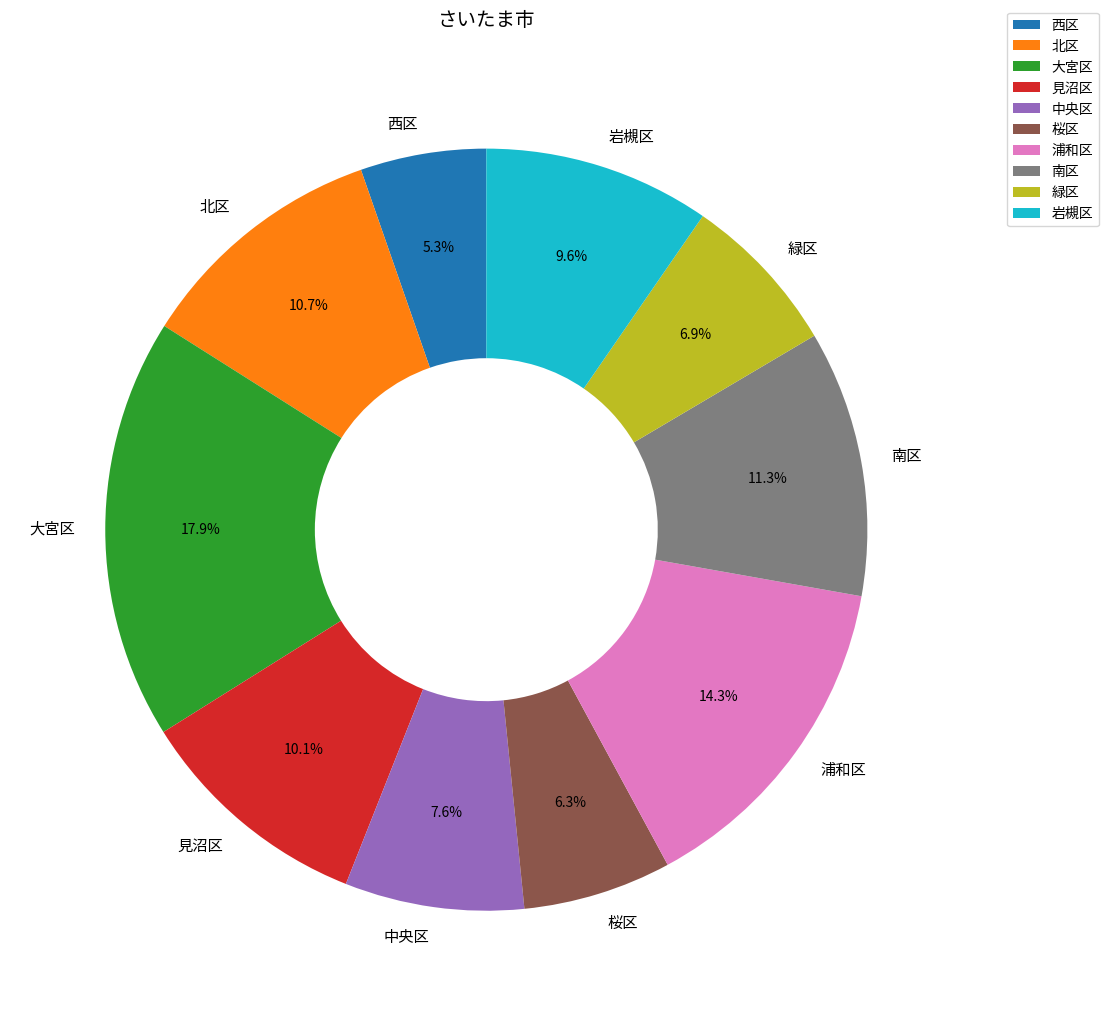

True or false: 中央区 accounts for 1% of the total.

False